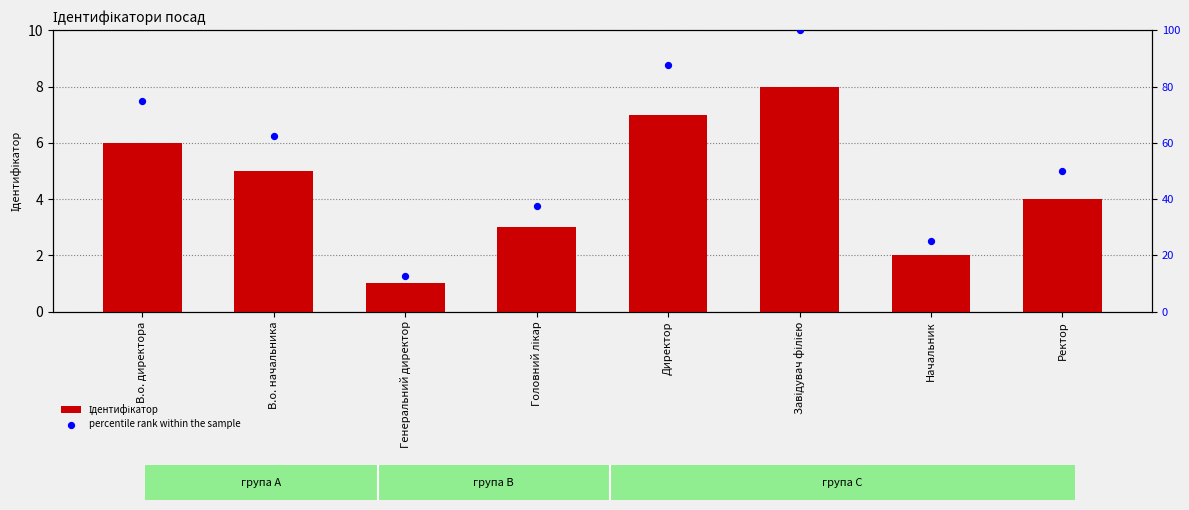

Which series reaches the maximum Y coordinate?

percentile rank within the sample